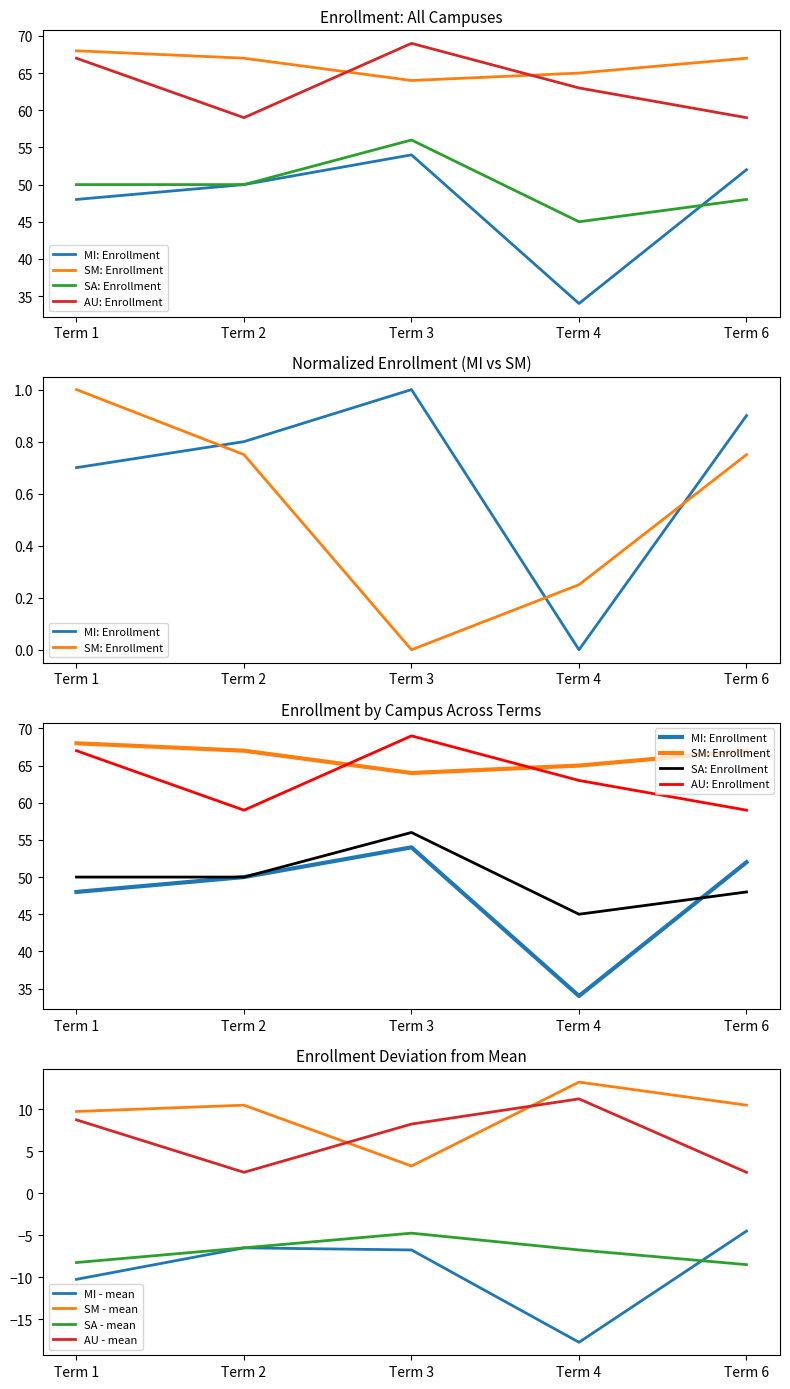

What is the maximum value for SA: Enrollment?

56.0